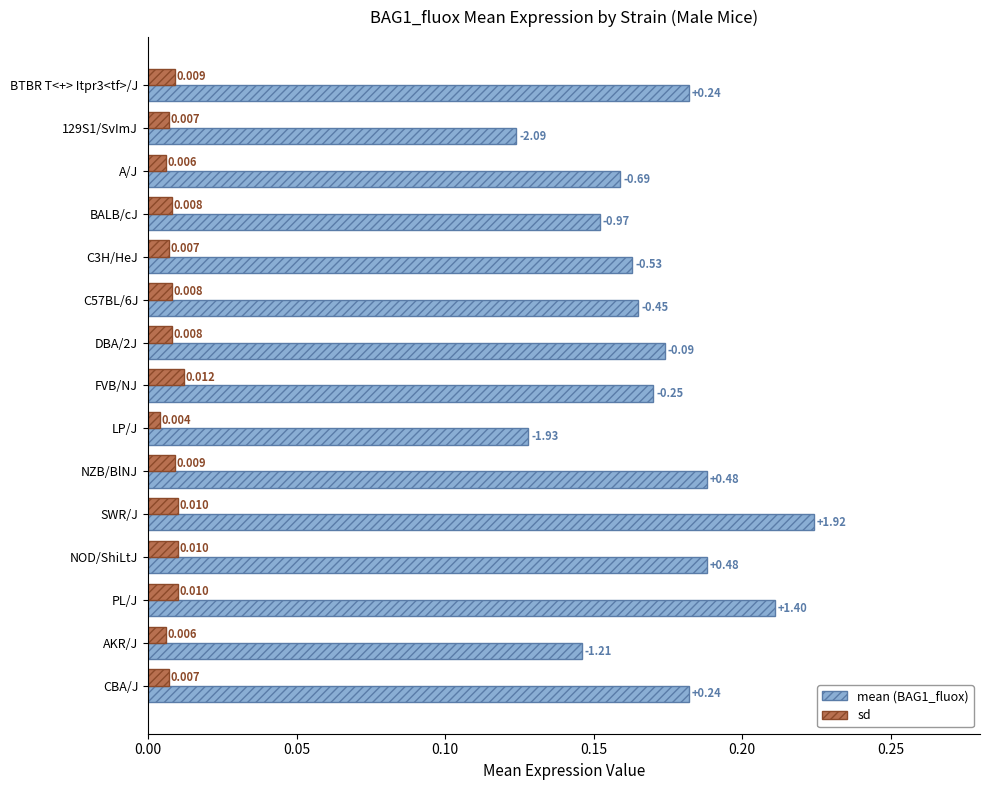

At which category does the chart reach its peak across all series?

SWR/J